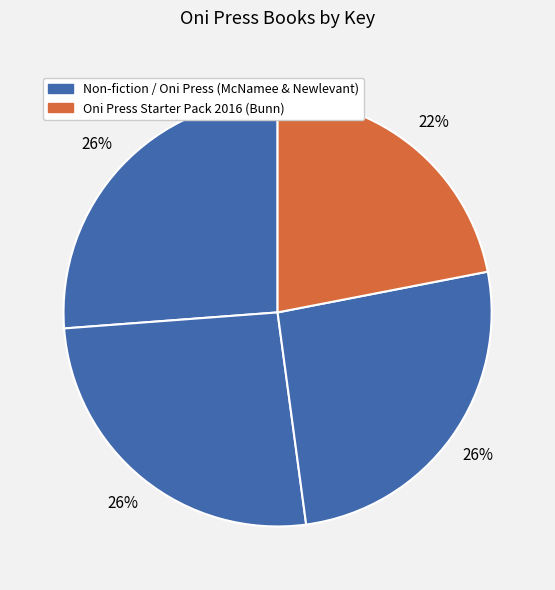

To the nearest percent, what is the difference between the largest and smallest slice percentages?

4%